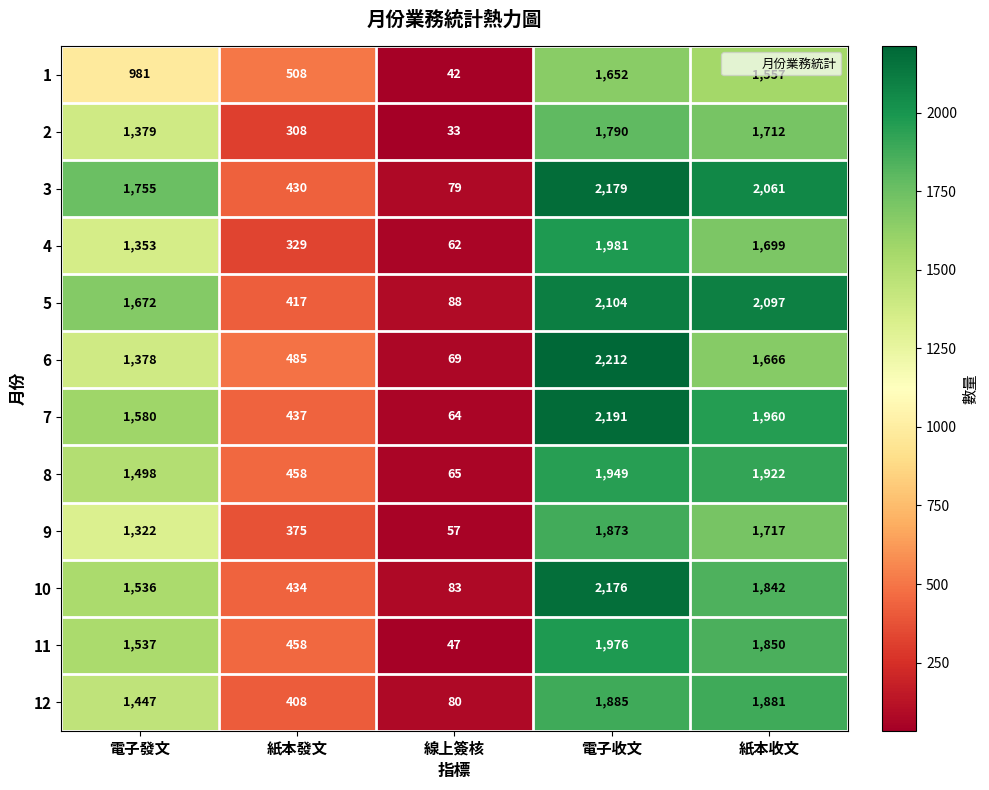

What is the minimum value for 4?

62